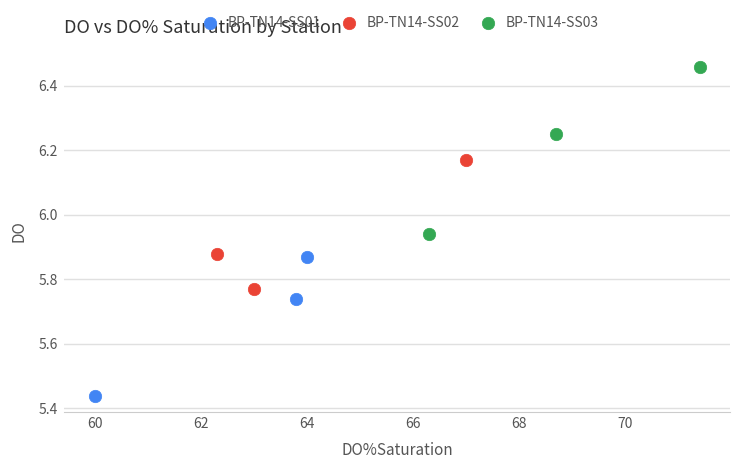

Which series reaches the maximum Y coordinate?

BP-TN14-SS03